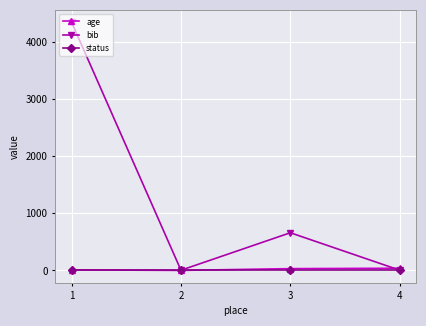

At which category does bib reach its first local valley?

2